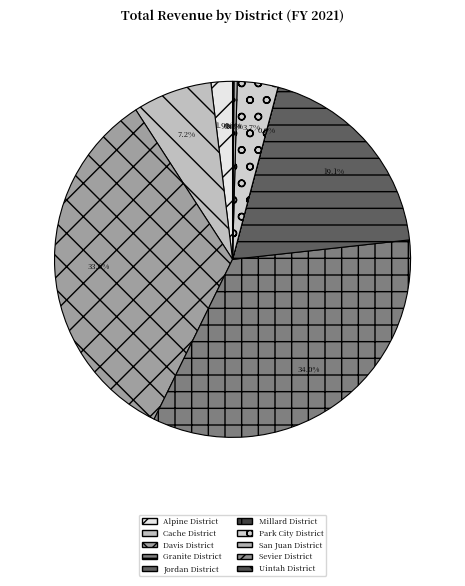

Is there a majority slice in this chart?

No